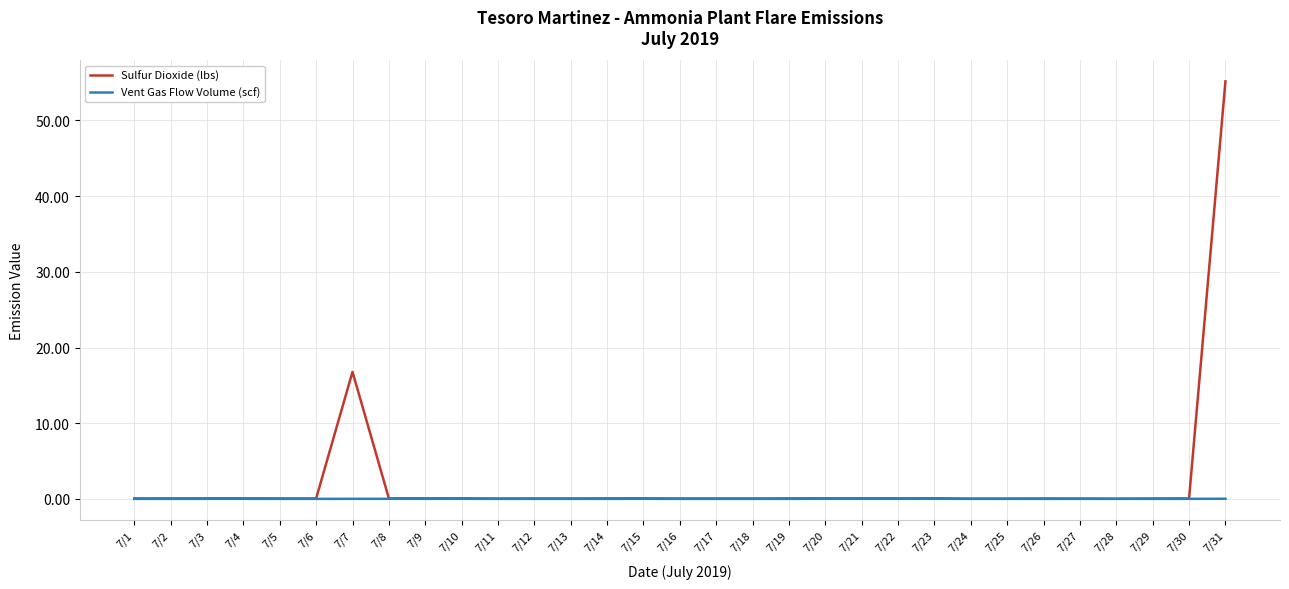

At which label is Sulfur Dioxide (lbs) closest to 27?

7/7